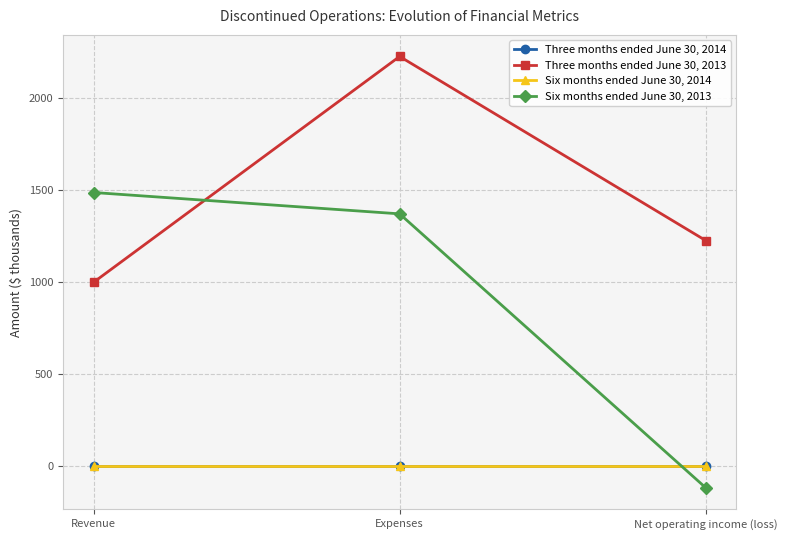

Reading right to left, transcribe all the data shown in this chart.

Three months ended June 30, 2014: Net operating income (loss)=0	Expenses=0	Revenue=0
Three months ended June 30, 2013: Net operating income (loss)=1227	Expenses=2227	Revenue=1000
Six months ended June 30, 2014: Net operating income (loss)=0	Expenses=0	Revenue=0
Six months ended June 30, 2013: Net operating income (loss)=-116	Expenses=1372	Revenue=1488